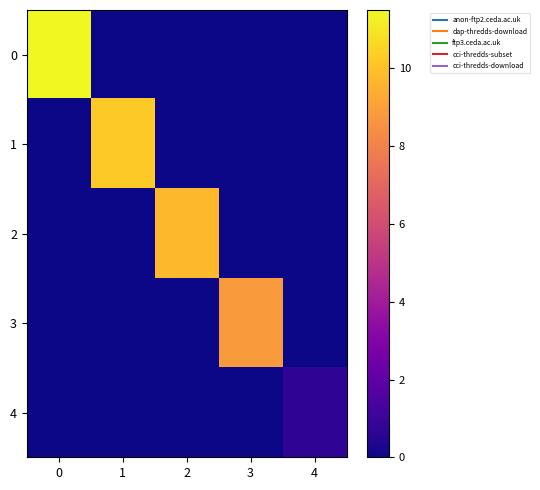

Which has a higher value, 2 or 3?

2